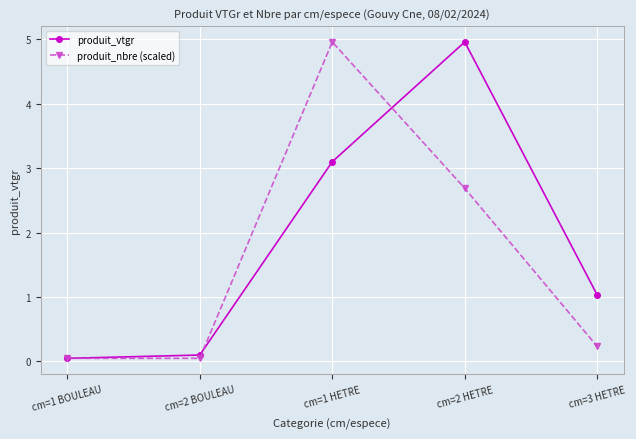

What is the maximum value for produit_nbre (scaled)?

5.0